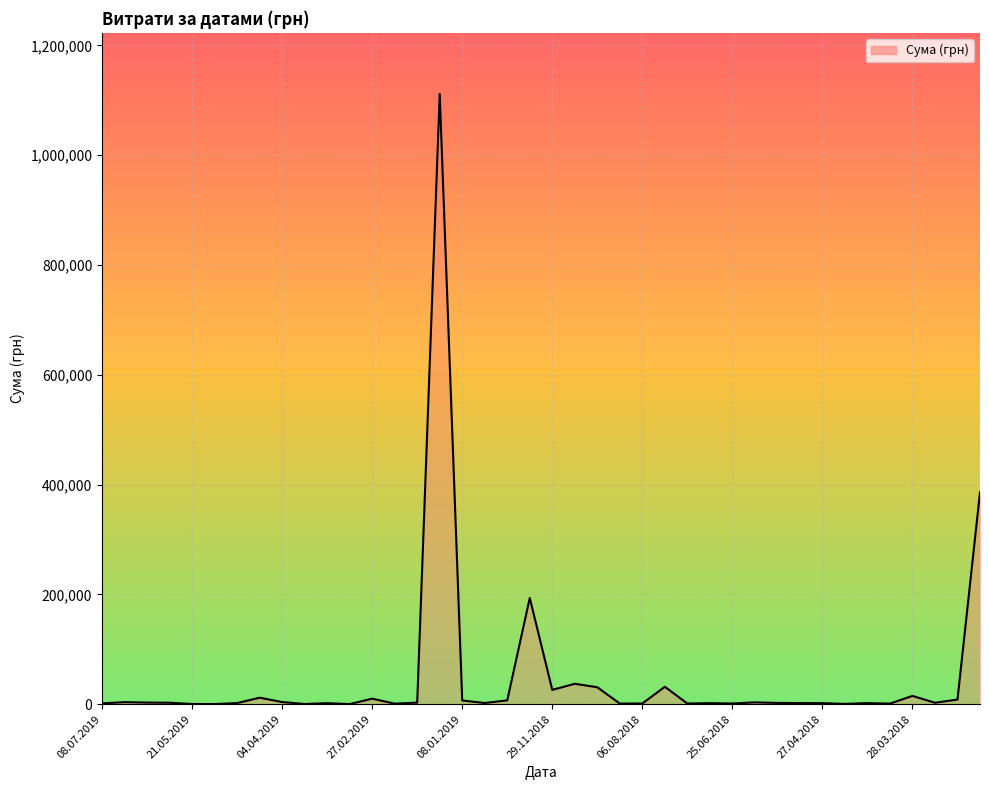

Count the number of data series in this chart.

1